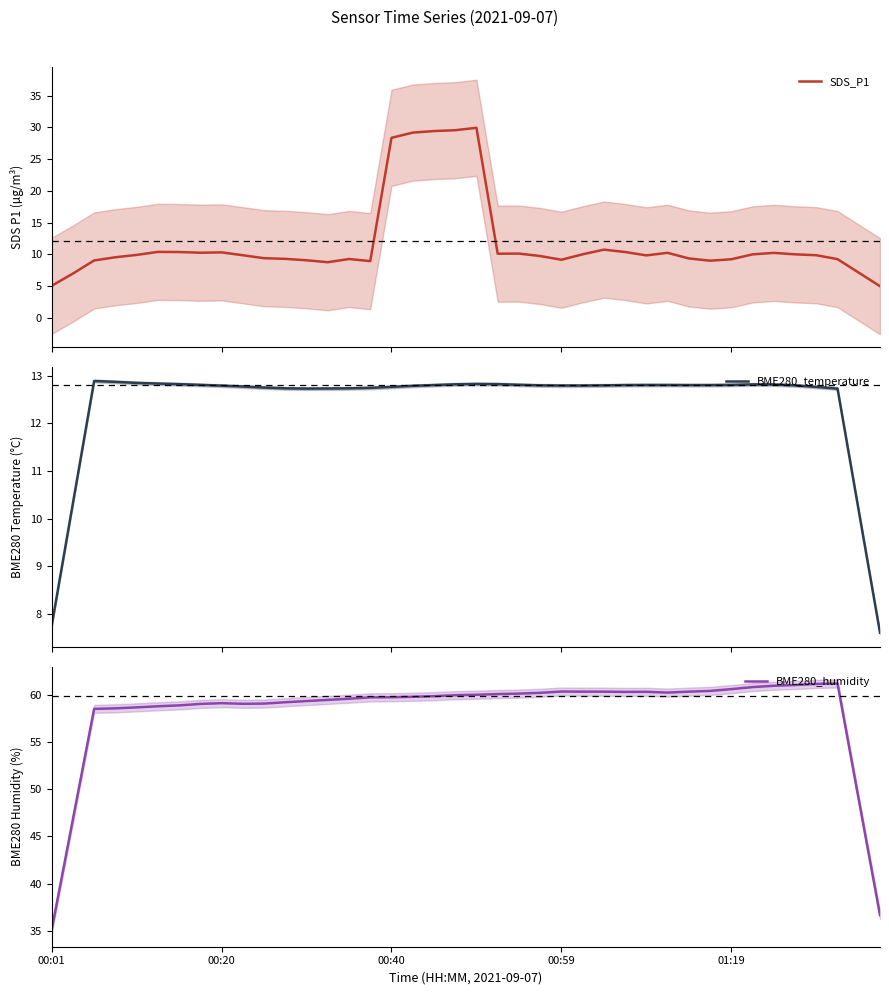

Which series has the largest total across all categories?

BME280_humidity